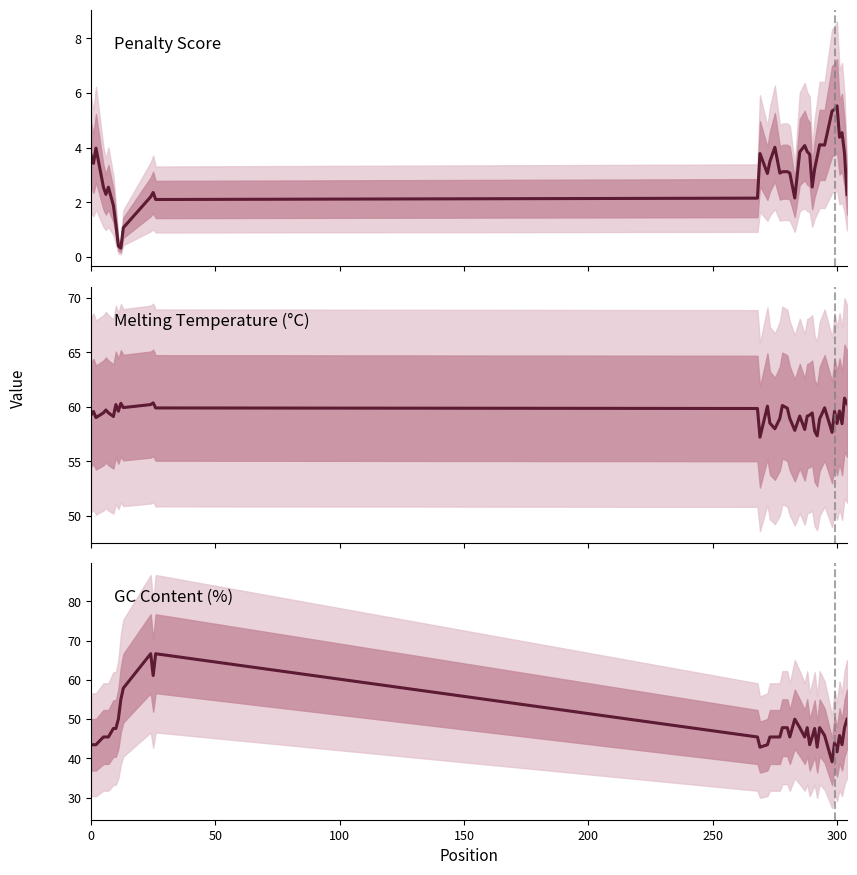

How many values in the GC Content (%) series are below 45?

11